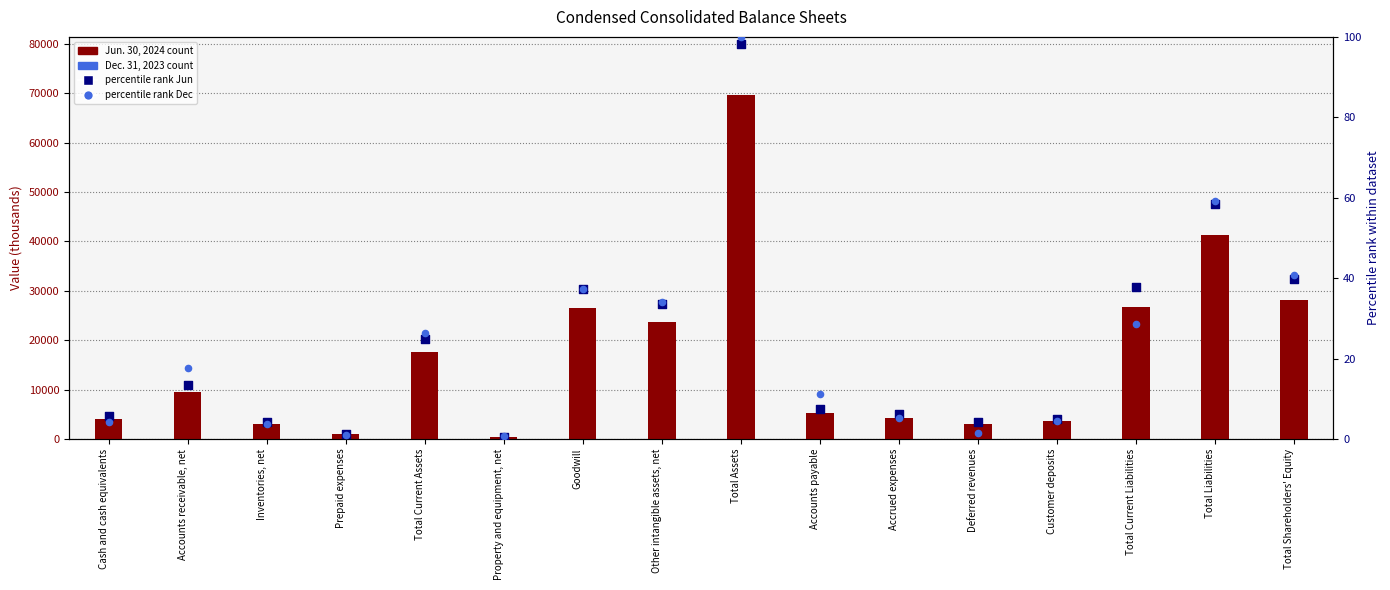

At which category is the sum across all series the highest?

Total Assets